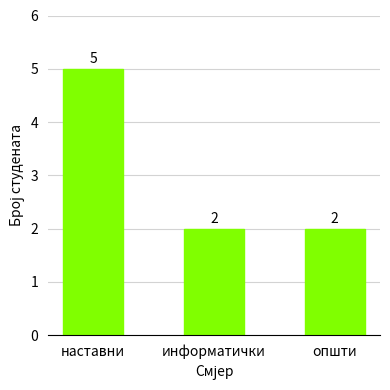

How many values are between 2 and 5?

3